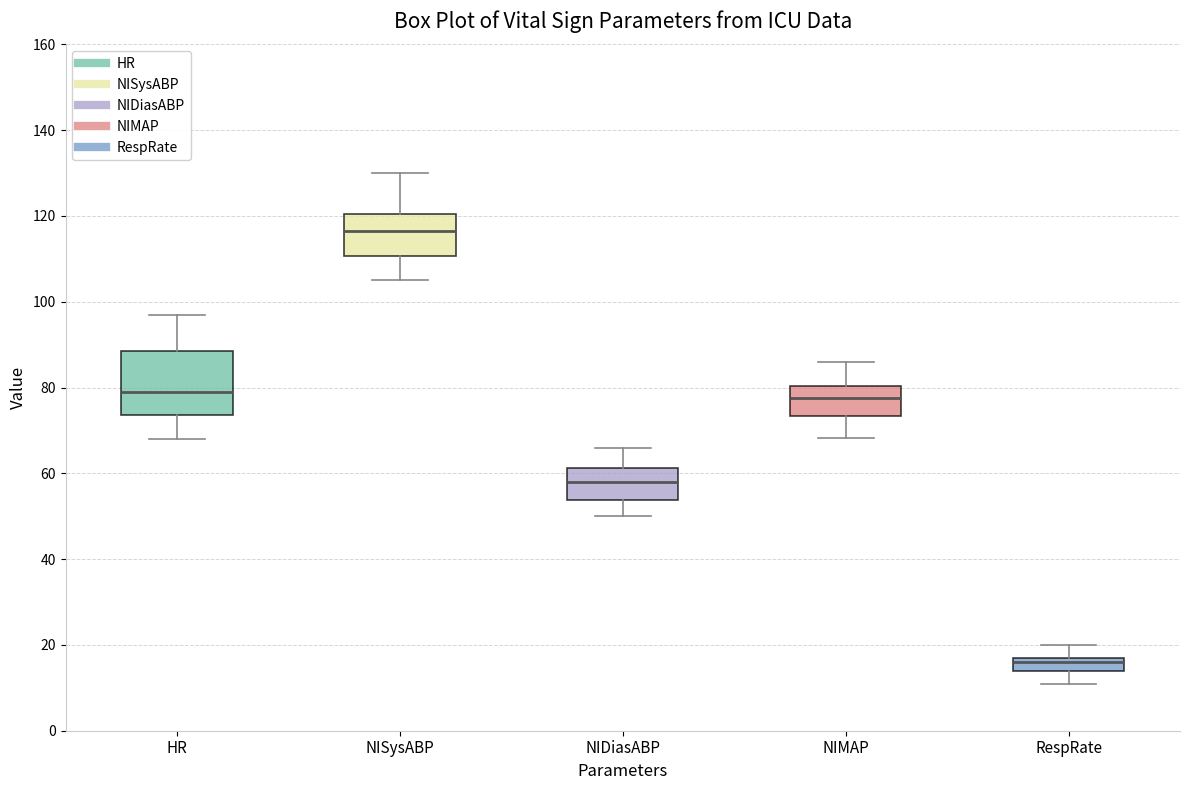

Which box's median line is the highest?

NISysABP